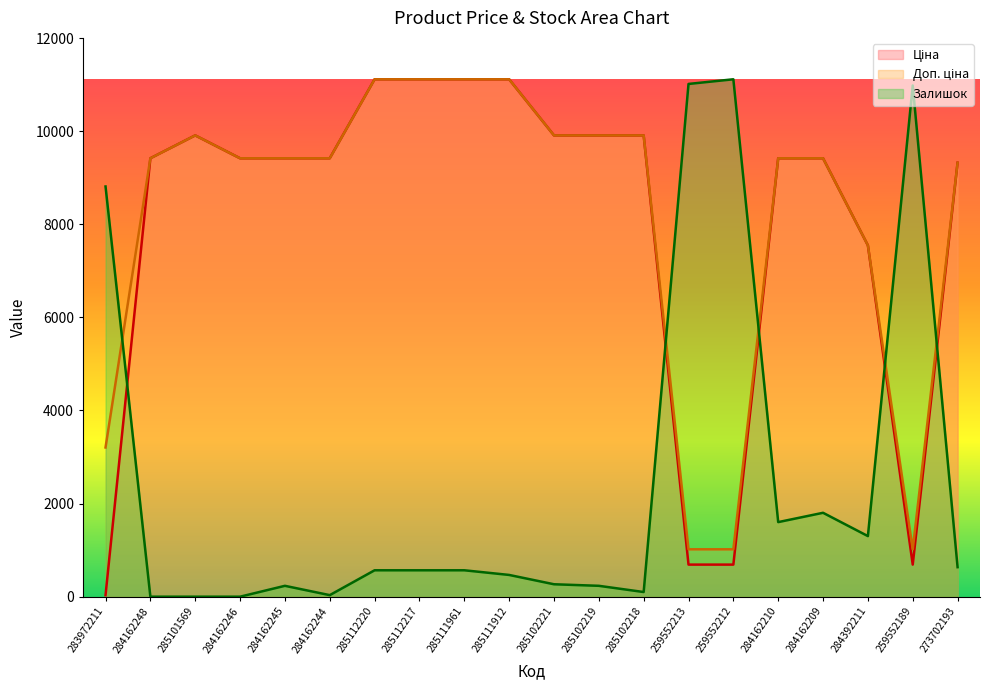

True or false: Ціна and Доп. ціна intersect in this chart.

False